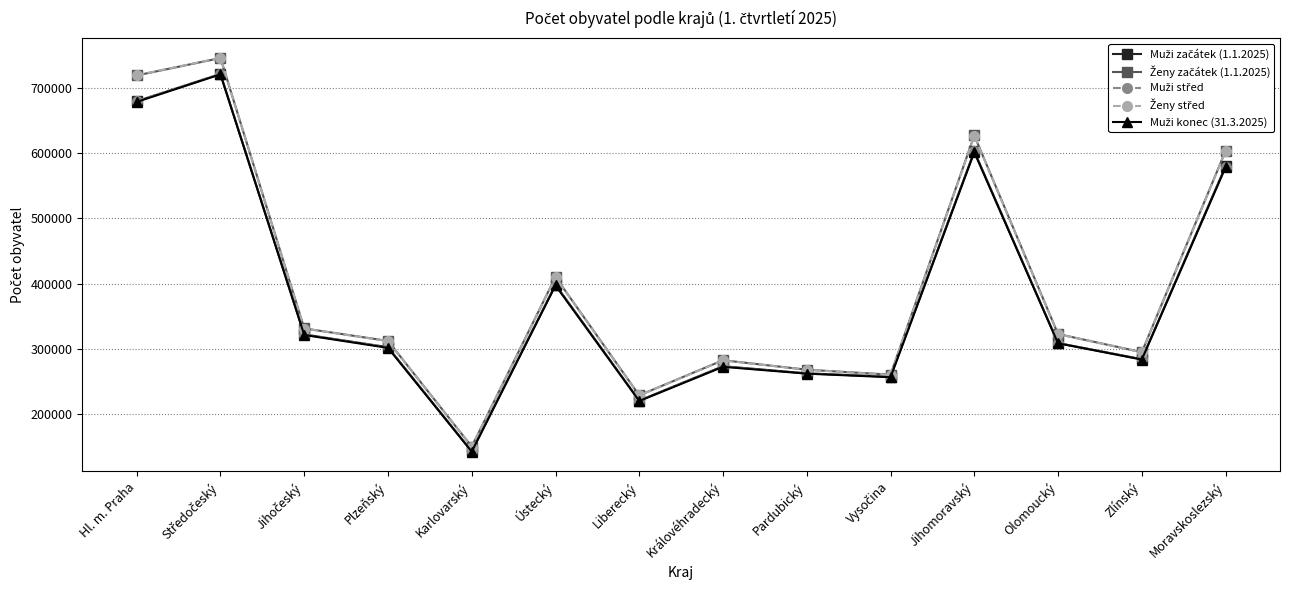

Which category has the lowest value across all series?

Karlovarský